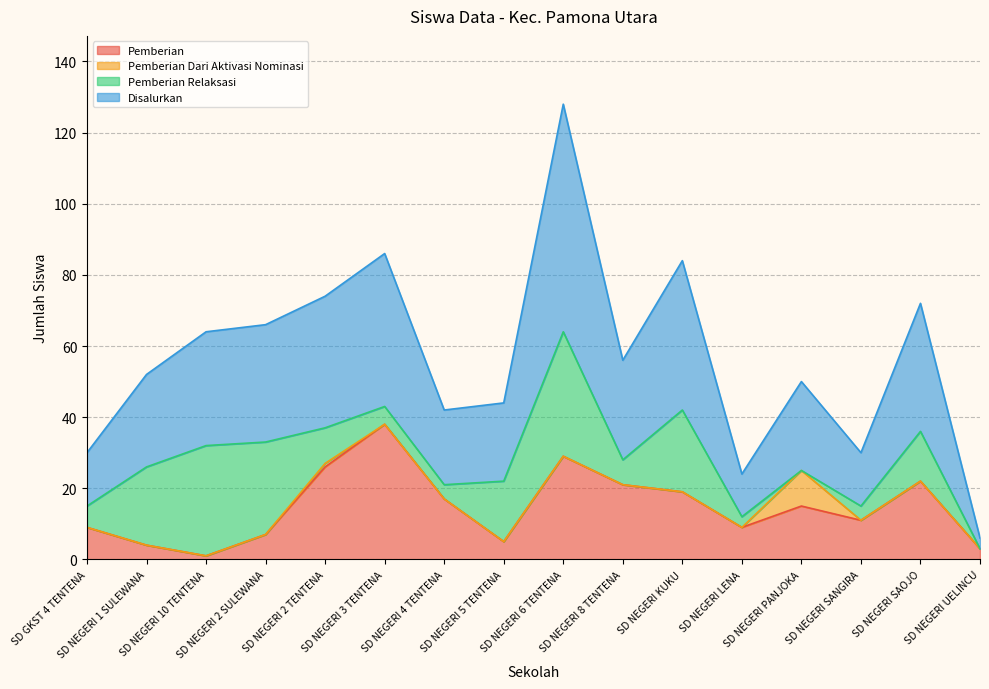

The value of Pemberian at SD NEGERI 1 SULEWANA is 6. True or false?

False